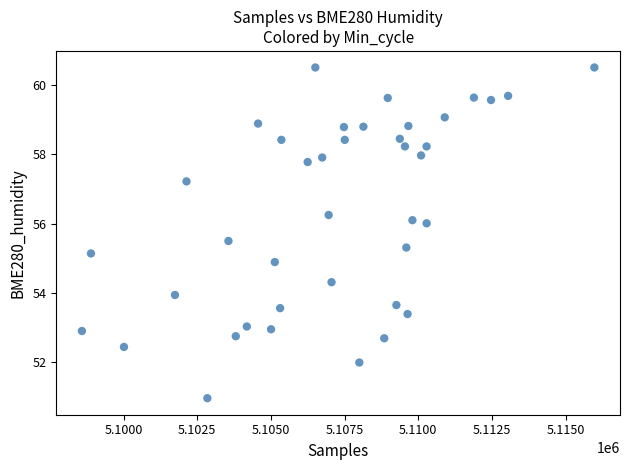

What is the range of X values (max minus min)?

17397.0